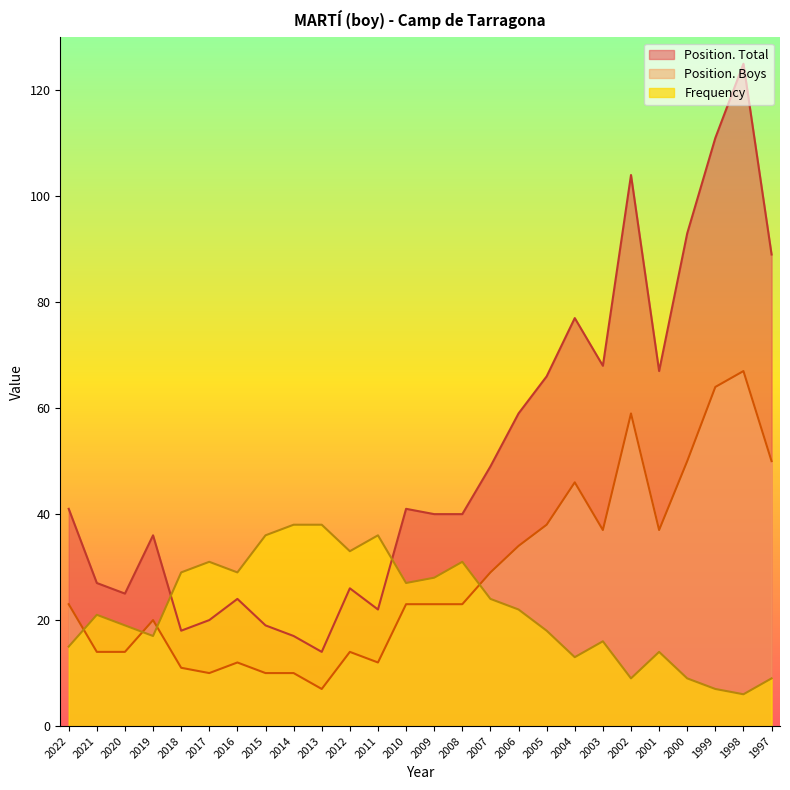

How many data points in Frequency are less than 22?

13